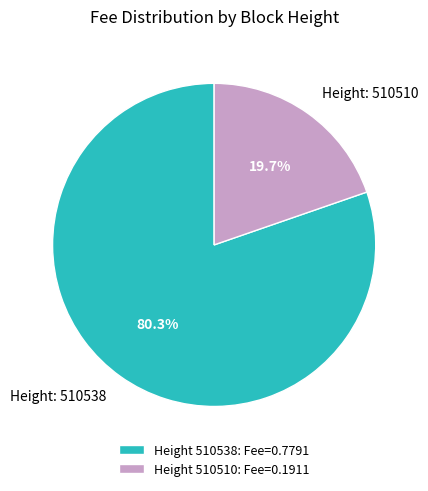

Combined, do Height 510538: Fee=0.7791 and Height 510510: Fee=0.1911 account for over 50%?

Yes